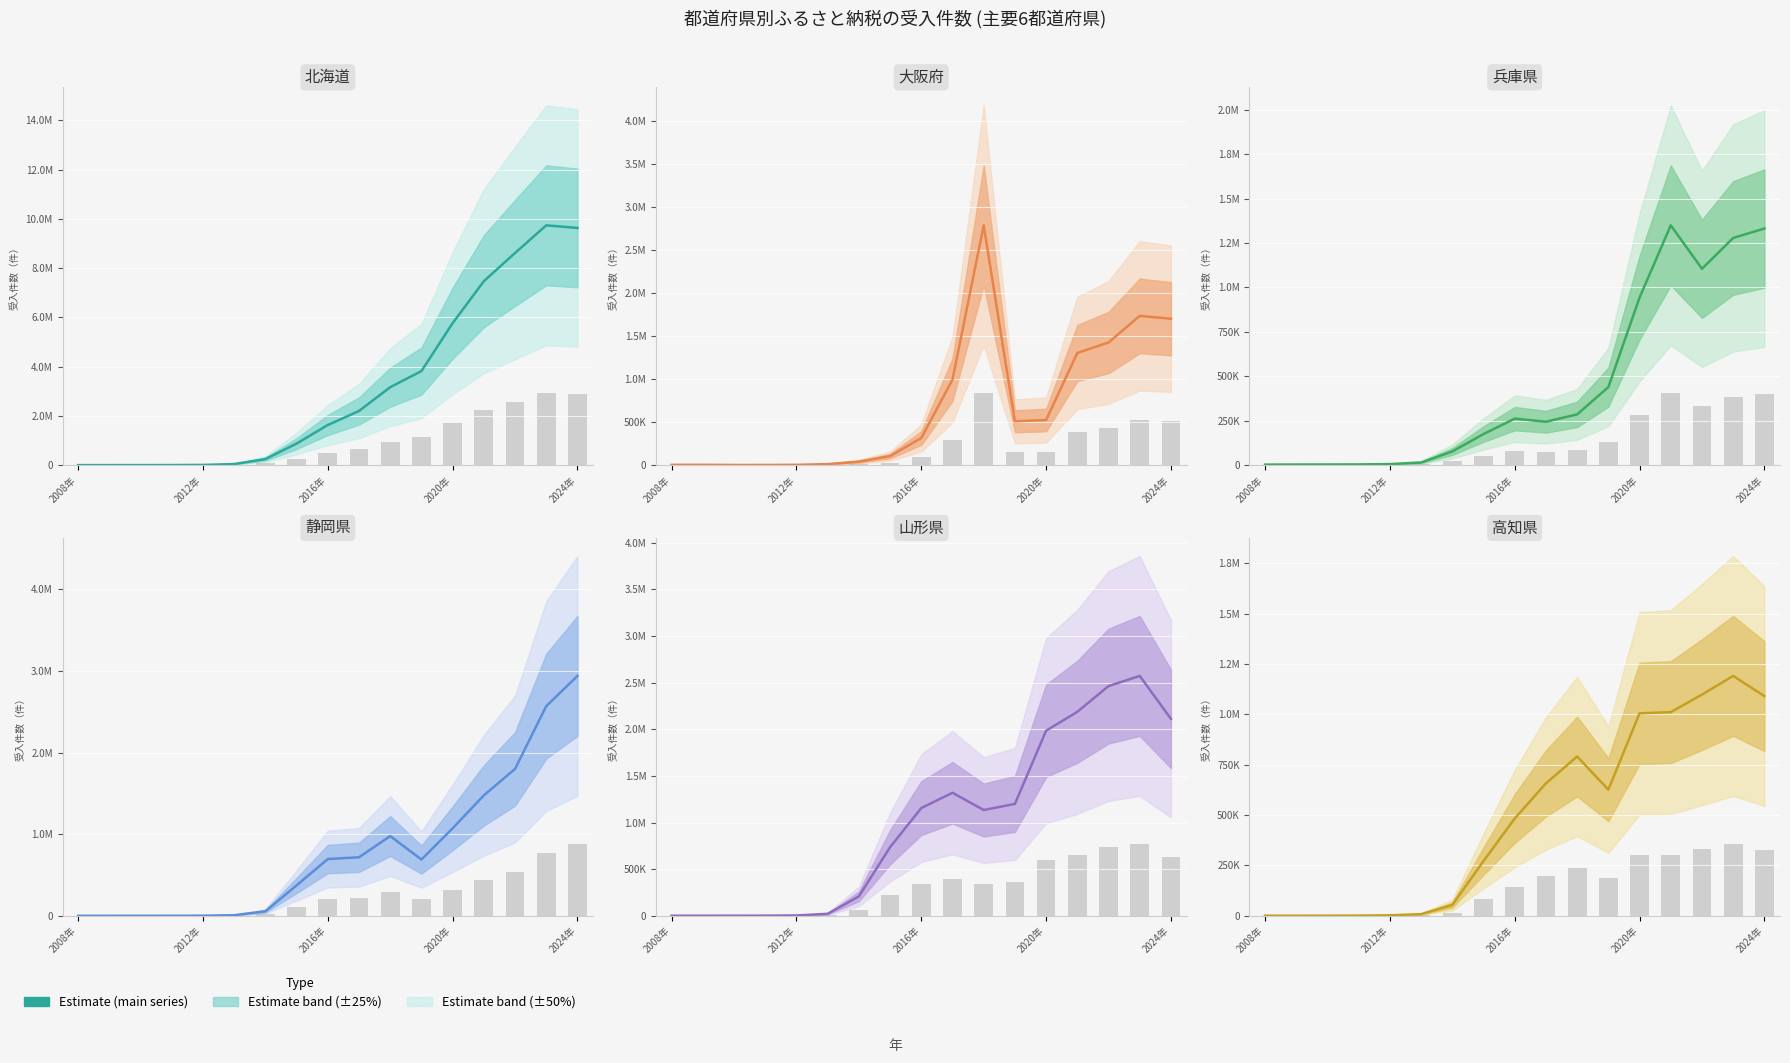

Reading left to right, extract all data points from this chart.

北海道: 5222	5574	6708	8254	13033	48406	248679	880689	1633764	2203150	3168622	3822173	5768000	7471706	8616681	9738882	9632234
大阪府: 4956	5403	3411	3482	4893	13105	41789	106233	316487	994419	2788561	511105	525849	1304829	1427176	1736388	1702586
兵庫県: 3585	4032	4313	4695	6407	15450	77642	175440	262164	244837	286137	439544	943139	1349559	1105069	1278606	1331429
静岡県: 389	511	838	1237	1860	7782	55759	373037	695542	716998	977064	689386	1071979	1475253	1799654	2568195	2937904
山形県: 1253	1415	1936	2084	4294	21579	208818	735418	1155037	1319505	1134432	1199530	1984566	2186928	2462816	2571764	2111827
高知県: 764	715	951	1330	2755	8466	53707	271961	483018	657264	790785	625922	1005007	1010728	1097857	1190502	1090233